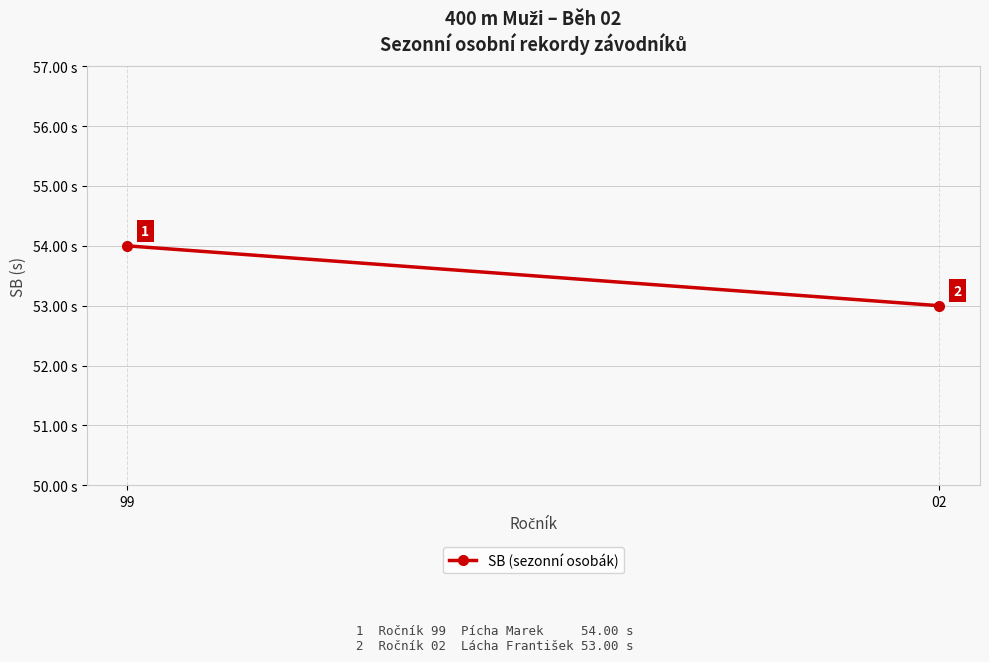

The chart shows a value of 54 at 99. True or false?

True